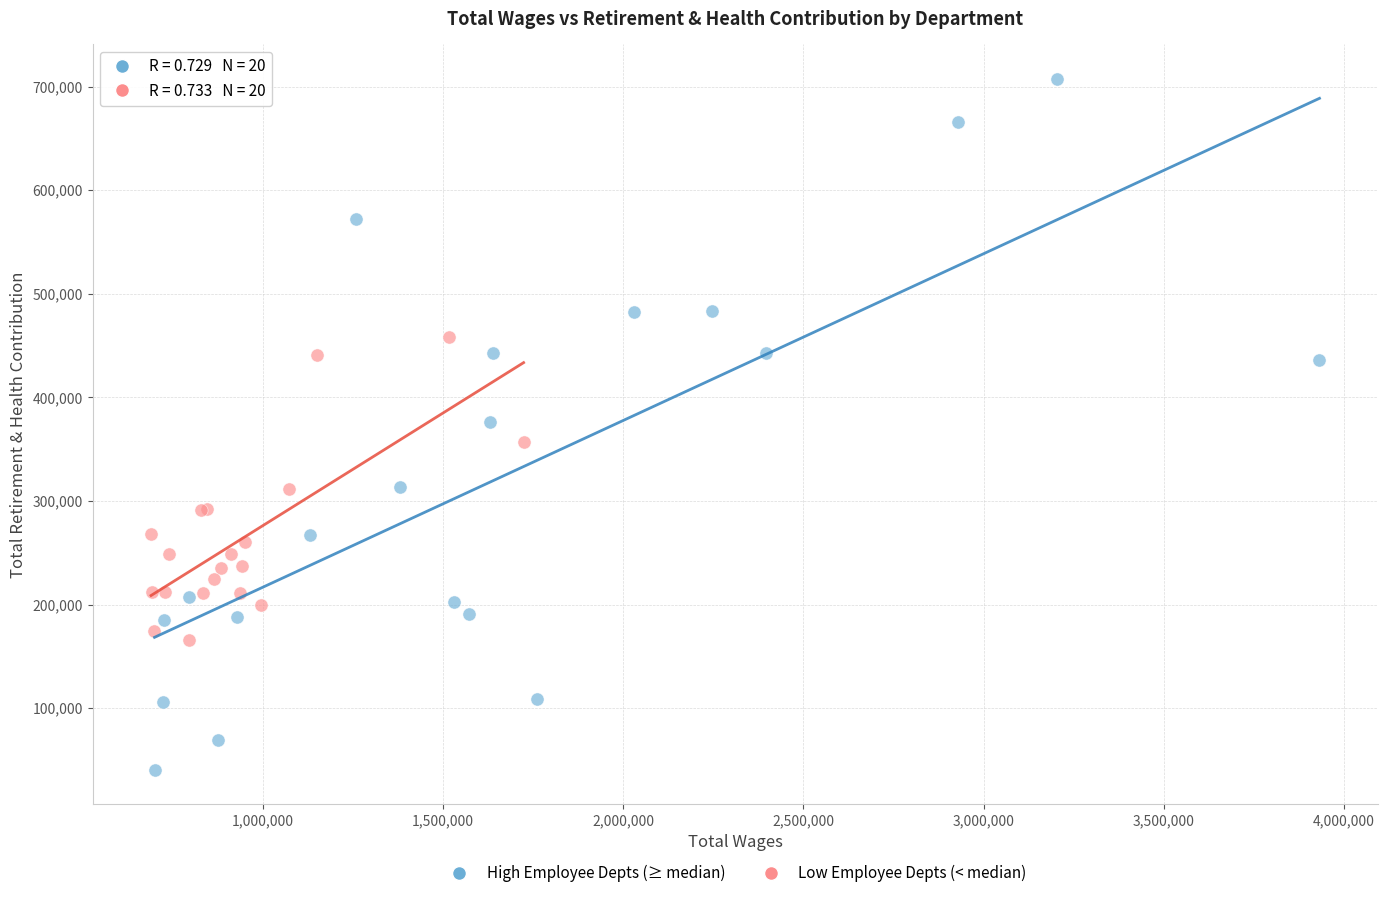

Which series has the largest Y range (max minus min)?

High Employee Depts (≥ median)